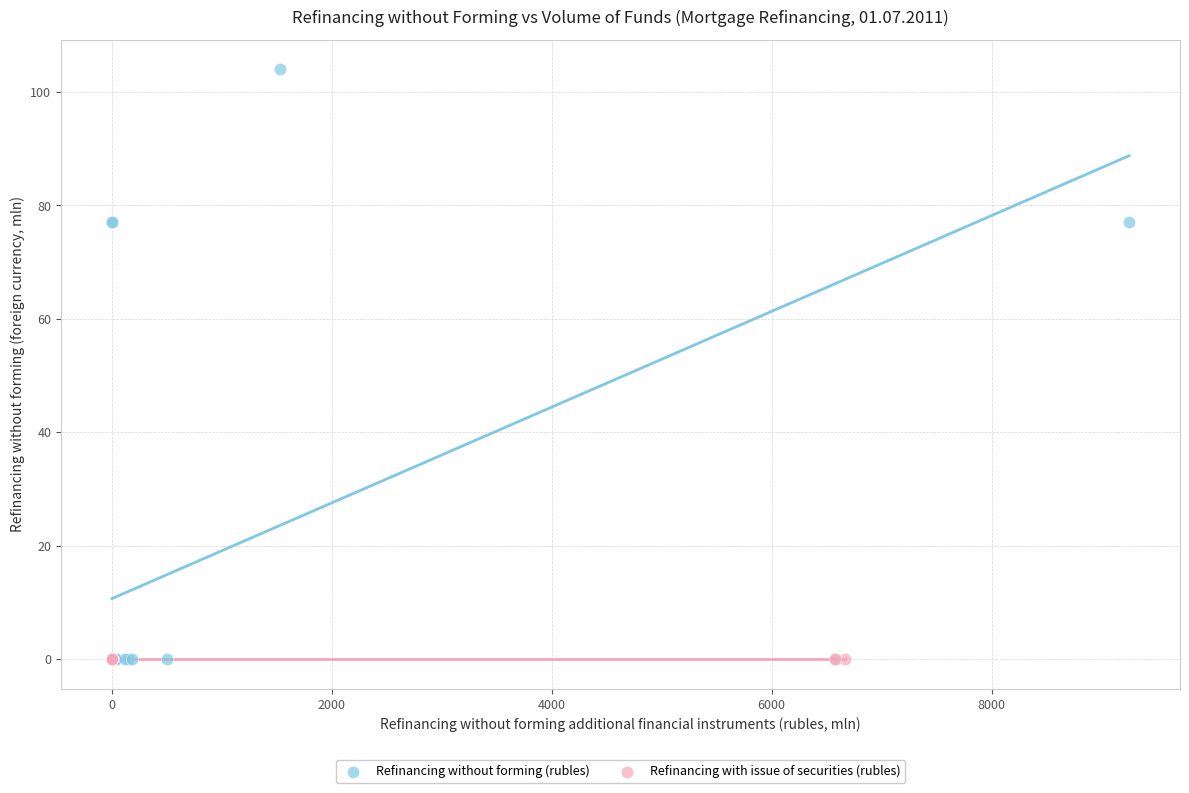

Which series contains the highest Y value?

Refinancing without forming (rubles)